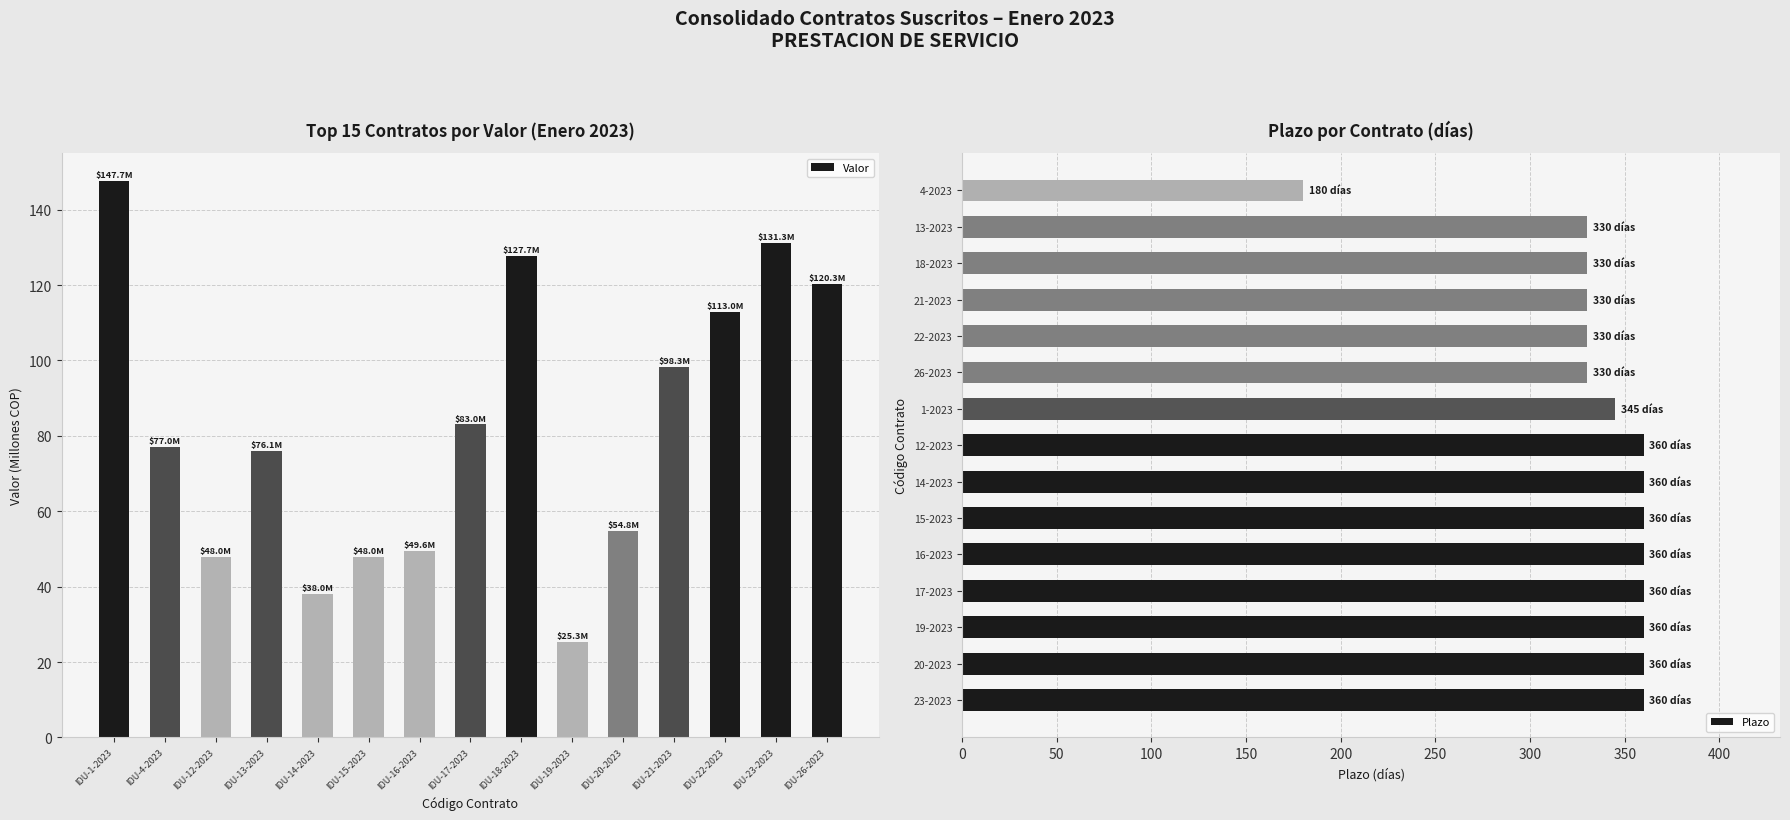

Rank the series by their maximum value, from lowest to highest.

Valor, Plazo